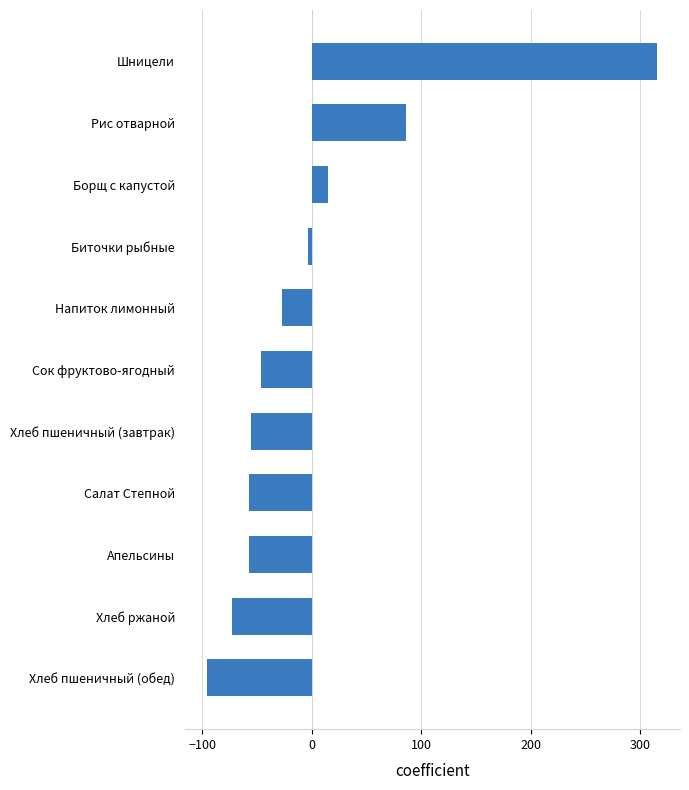

What is the difference between the second highest and second lowest values?

158.0